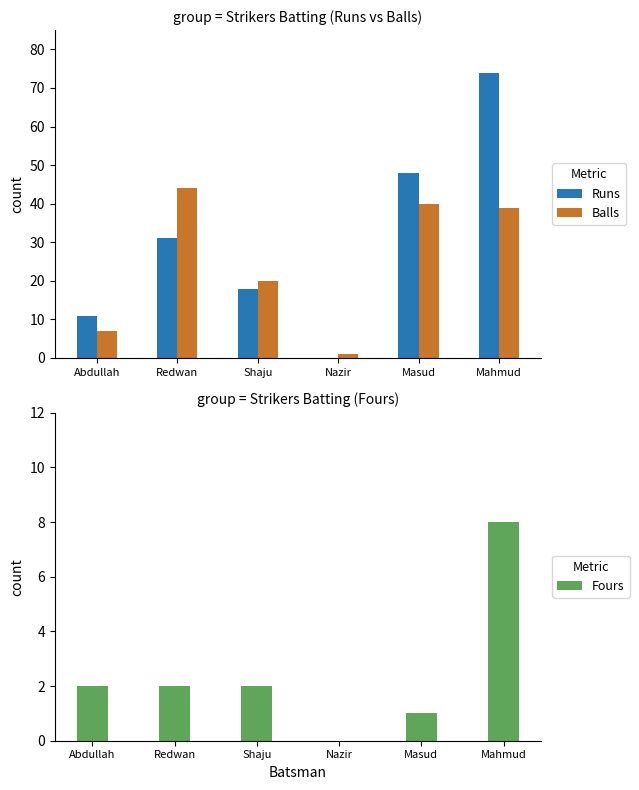

At which category does the chart reach its minimum across all series?

Nazir